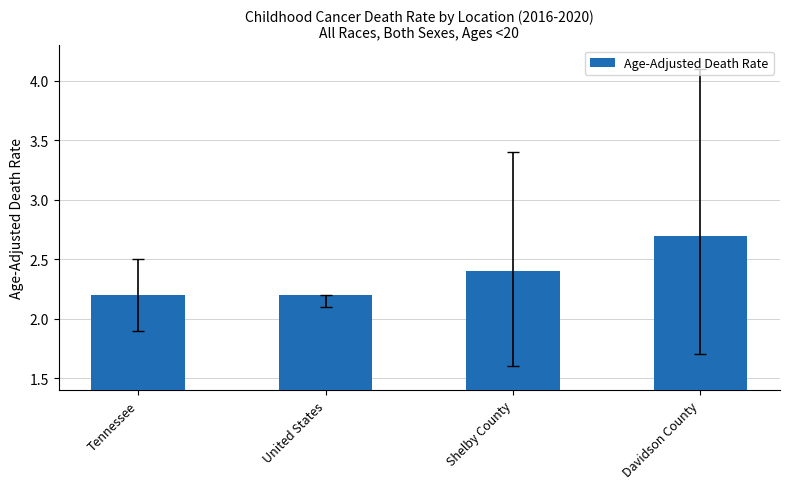

Is it true that the value at Shelby County is 2.4?

True